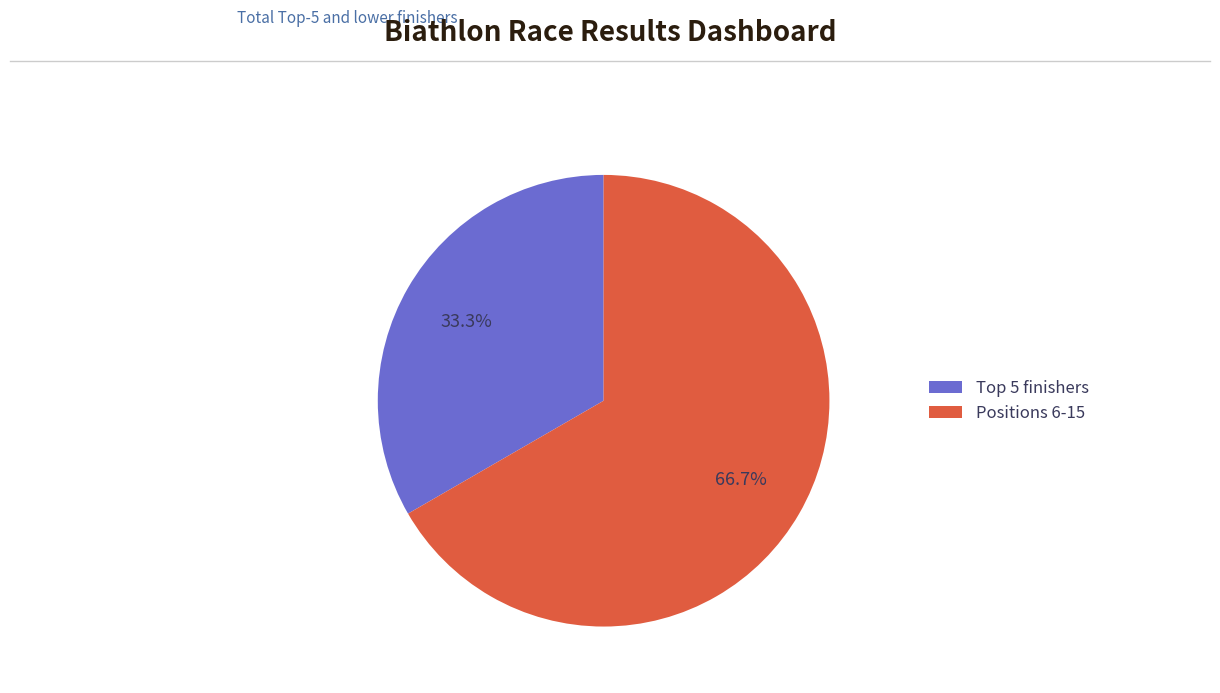

Is there a majority slice in this chart?

Yes